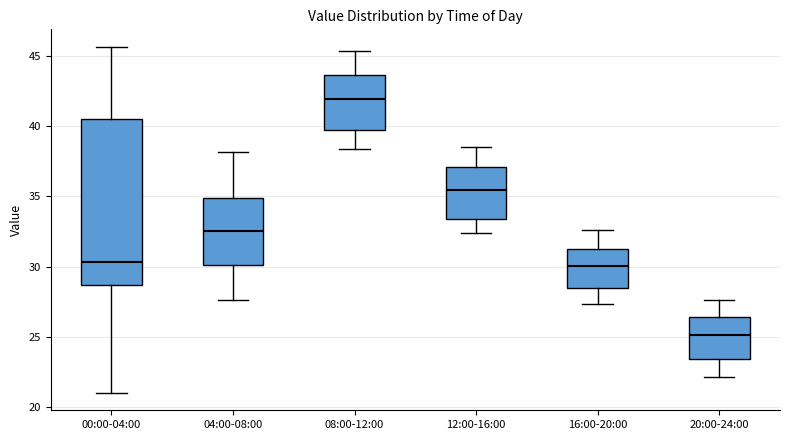

Reading left to right, transcribe this box plot: for each box, give where its median line is, the range the box spans, and where its two whiskers end, as read against the y-axis. The values are not printed on the chart, so give them approximately, as read against the axis.

00:00-04:00: median 30.5, box 28.5 to 40.5, whiskers 21.0 to 45.5
04:00-08:00: median 32.5, box 30.0 to 35.0, whiskers 27.5 to 38.0
08:00-12:00: median 42.0, box 40.0 to 43.5, whiskers 38.5 to 45.5
12:00-16:00: median 35.5, box 33.5 to 37.0, whiskers 32.5 to 38.5
16:00-20:00: median 30.0, box 28.5 to 31.0, whiskers 27.5 to 32.5
20:00-24:00: median 25.0, box 23.5 to 26.5, whiskers 22.0 to 27.5